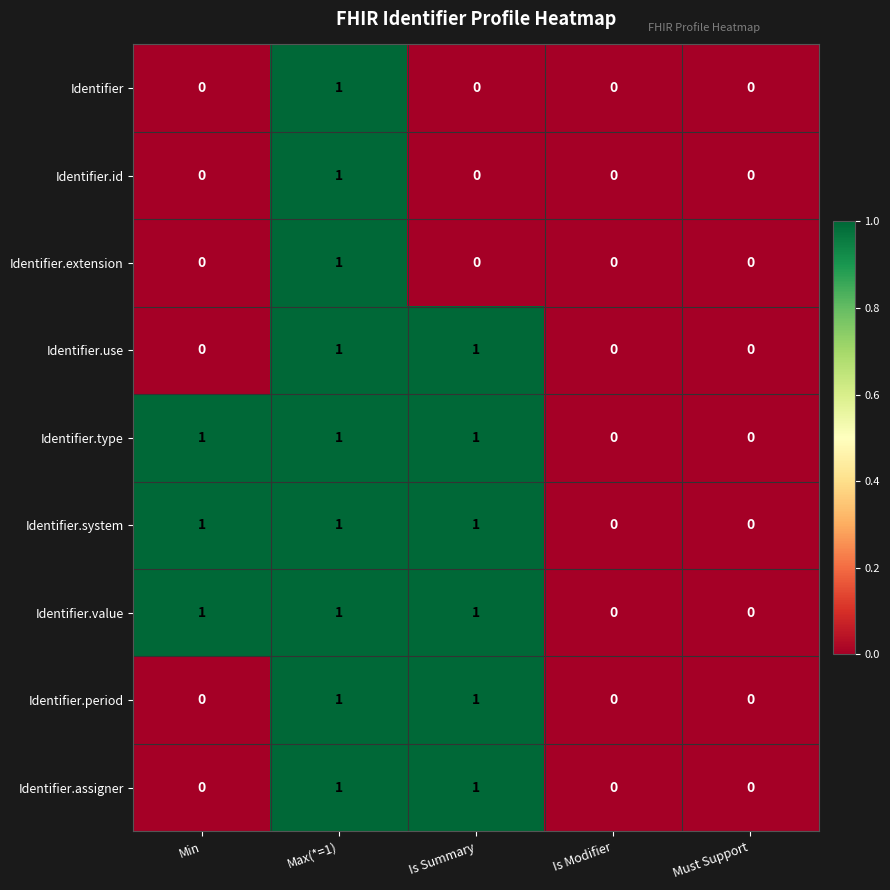

What is the total value across all series at Min?

3